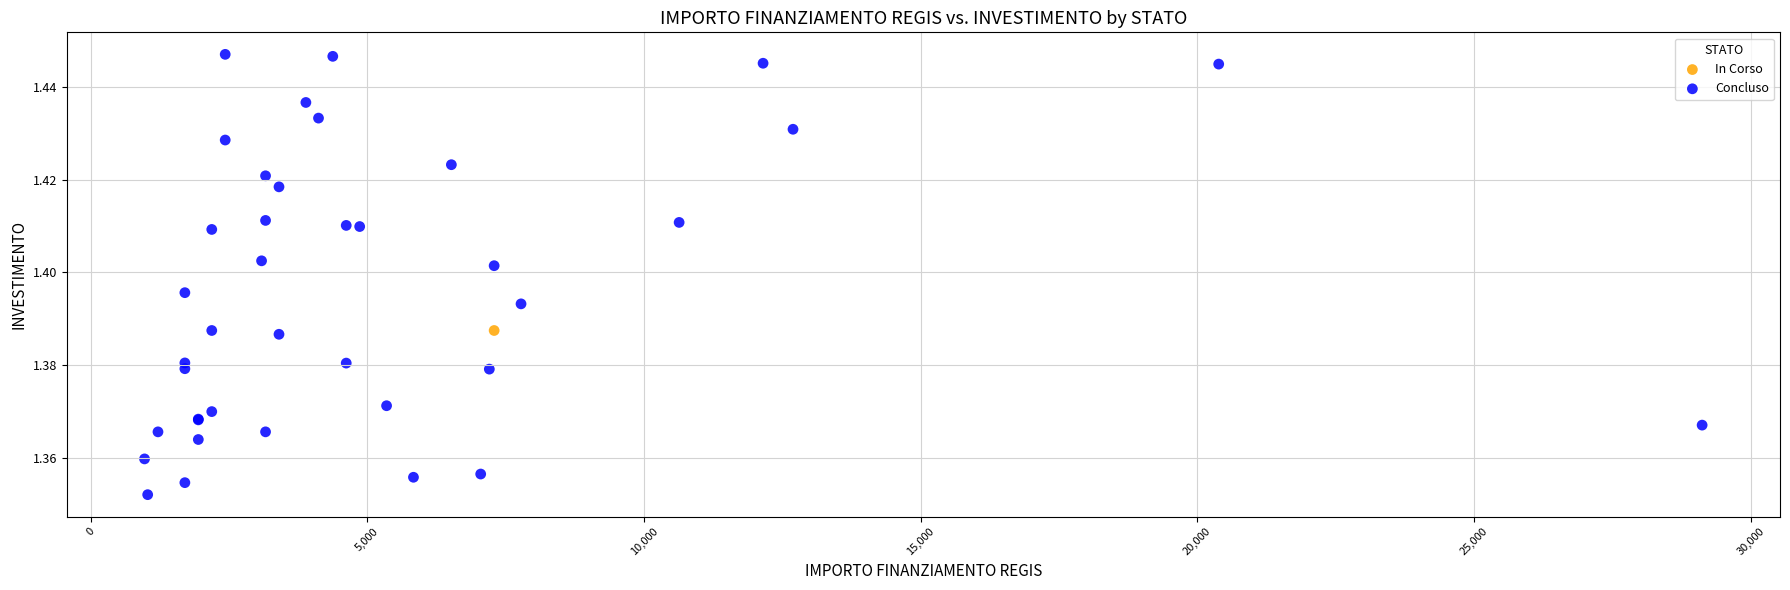

What are all the series names shown in the legend?

In Corso, Concluso